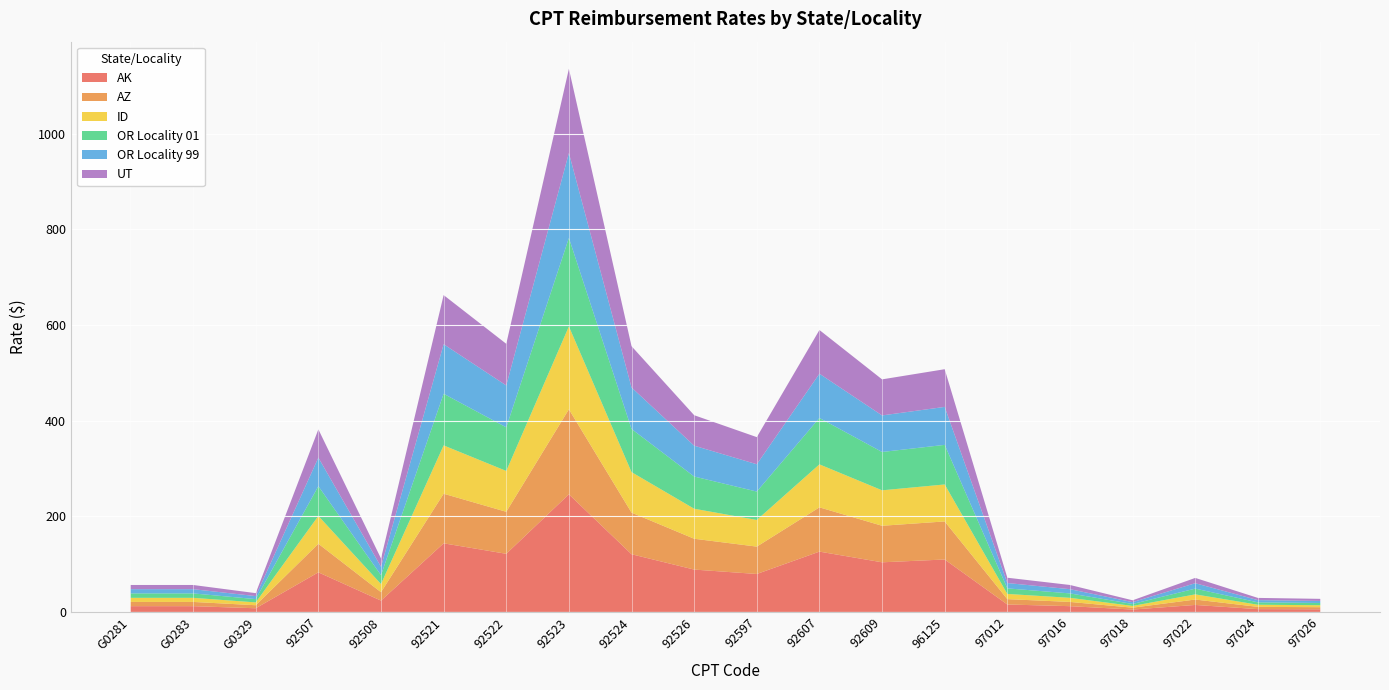

Reading left to right, extract all data points from this chart.

AK: 12.1	12.1	7.7	82.8	23.7	143.4	121.5	245.9	120.6	88.5	79.3	126.1	103.8	109.6	15.6	12.1	5.0	14.6	5.9	5.5
AZ: 8.9	8.9	6.3	59.7	17.6	103.7	87.8	177.7	87.0	64.4	57.2	92.5	76.4	79.5	11.2	8.9	3.9	11.3	4.7	4.4
ID: 8.6	8.6	5.9	58.2	17.0	101.0	85.4	173.2	84.6	62.8	55.7	89.8	74.1	77.3	10.9	8.6	3.7	10.8	4.4	4.1
OR Locality 01: 9.2	9.2	6.8	62.1	18.5	107.9	91.1	185.0	90.2	67.3	59.4	96.9	80.1	82.8	11.6	9.2	4.1	12.0	5.0	4.6
OR Locality 99: 8.8	8.8	6.3	59.7	17.6	103.6	87.6	177.6	86.7	64.5	57.1	92.5	76.4	79.4	11.2	8.8	3.9	11.3	4.7	4.3
UT: 8.8	8.8	6.2	59.1	17.4	102.7	87.0	175.9	86.3	63.7	56.7	91.4	75.4	78.8	11.1	8.8	3.9	11.1	4.6	4.3